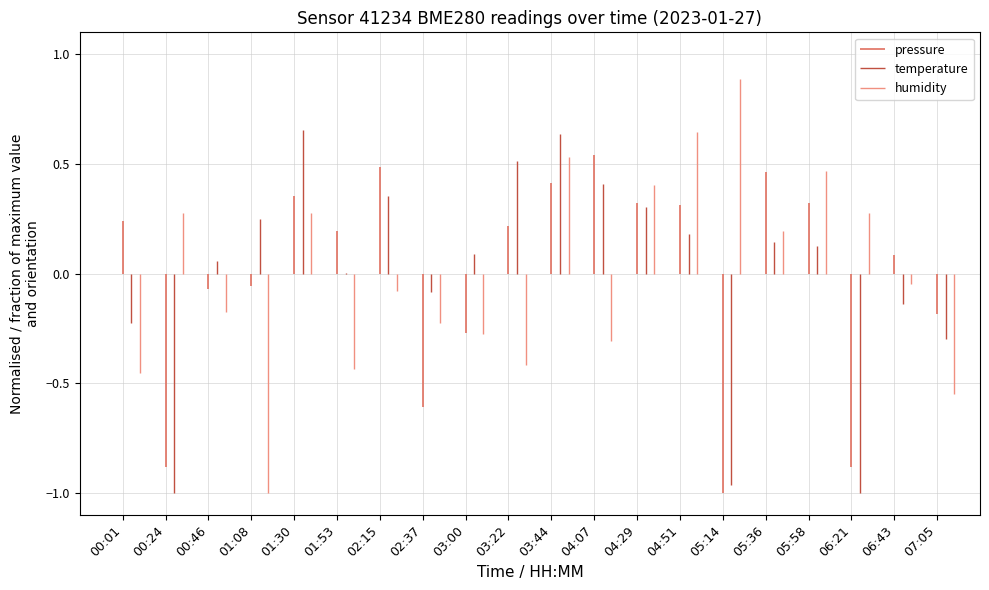

At which label is pressure closest to 94328?

03:00